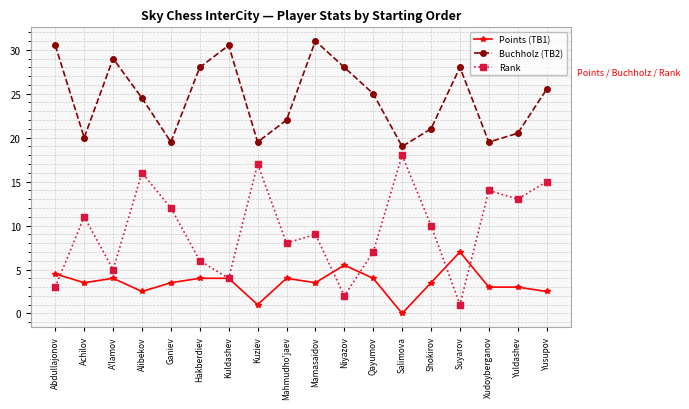

How many series are shown in this chart?

3